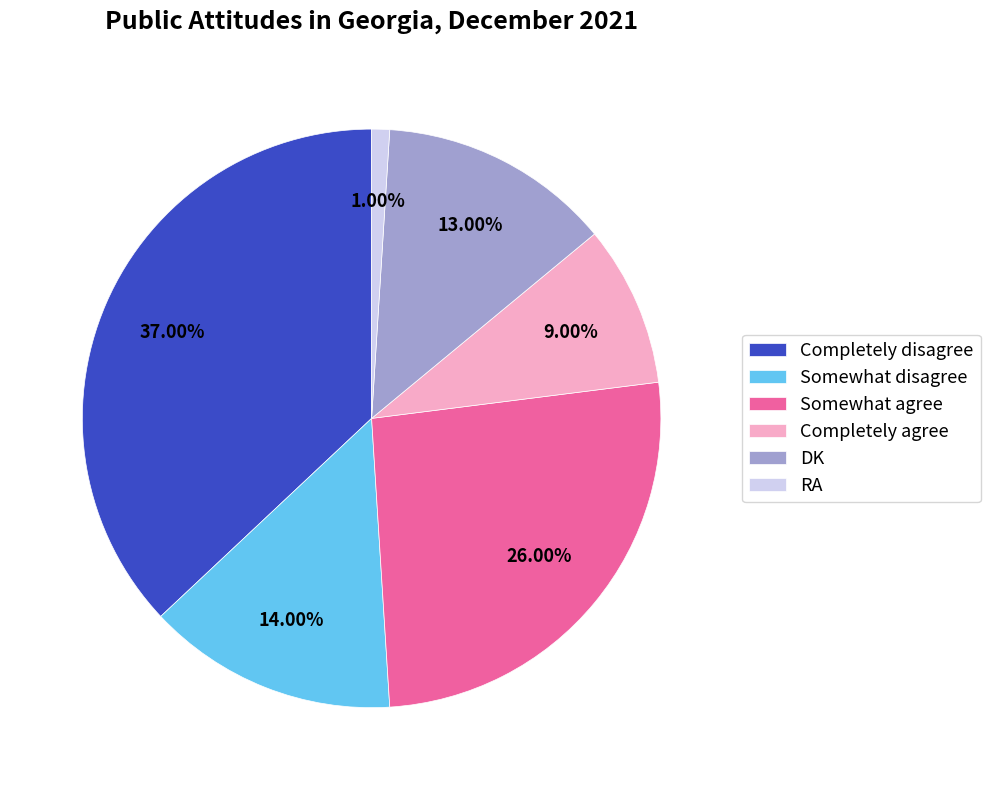

Between Completely agree and Somewhat disagree, which is larger?

Somewhat disagree